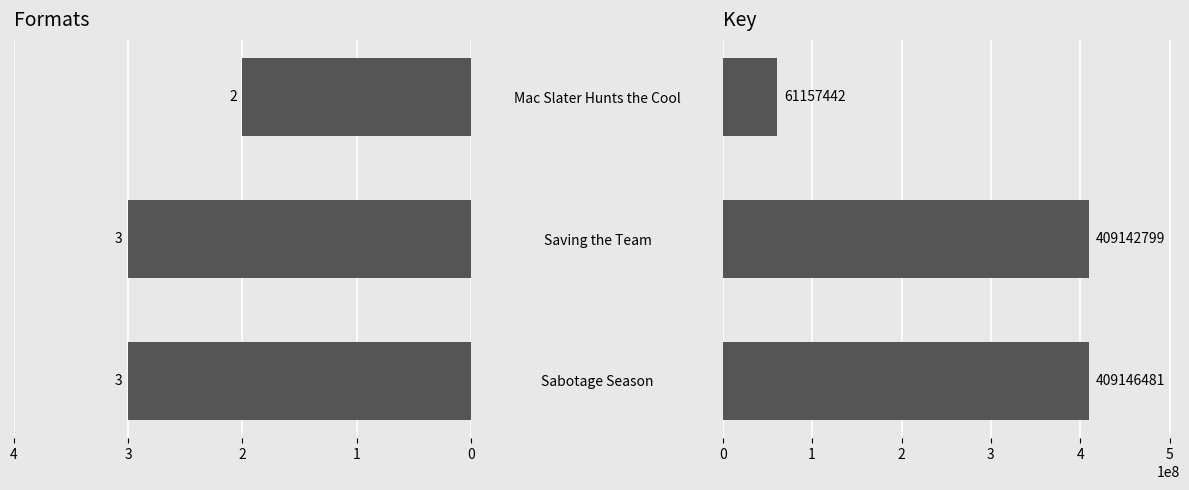

At how many categories does at least one series exceed 155943487?

2